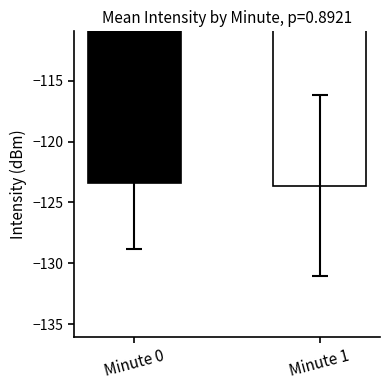

What is the smallest value displayed?

-123.6